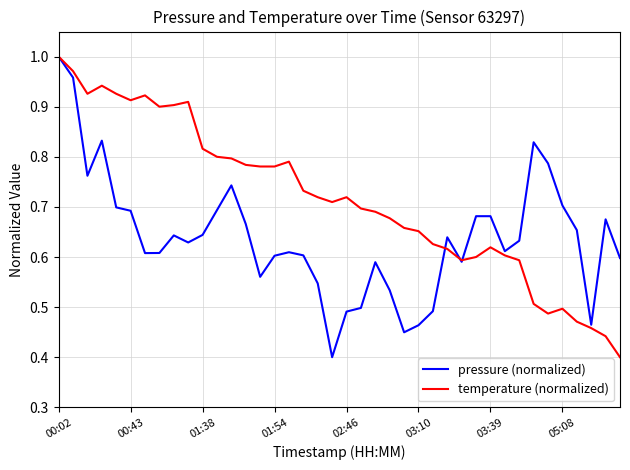

Which series has the largest total across all categories?

temperature (normalized)